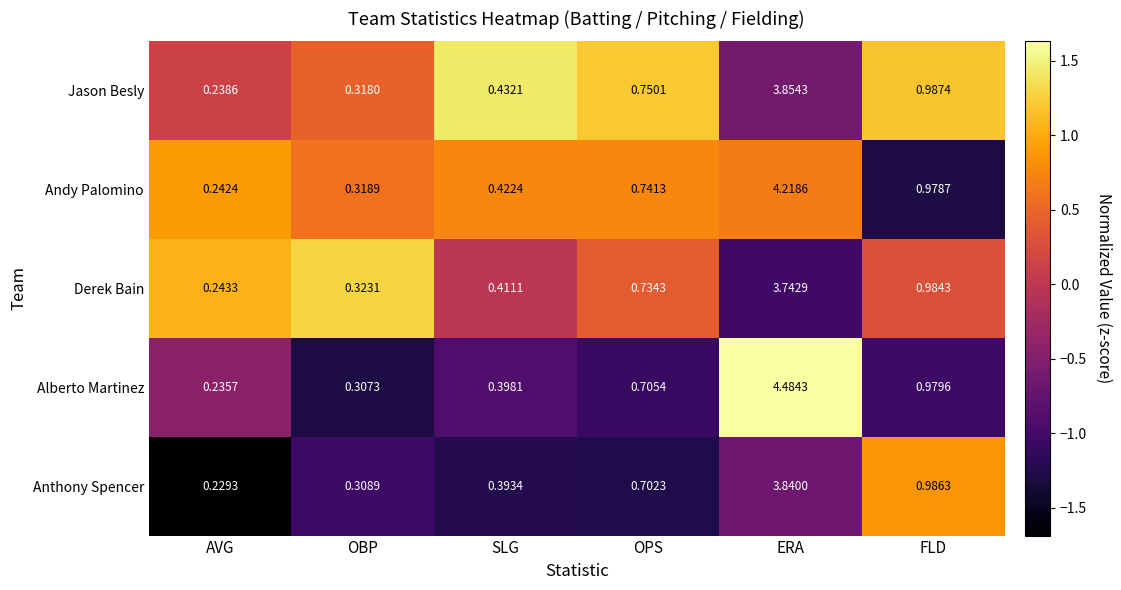

Where is Andy Palomino nearest to the value 2?

FLD